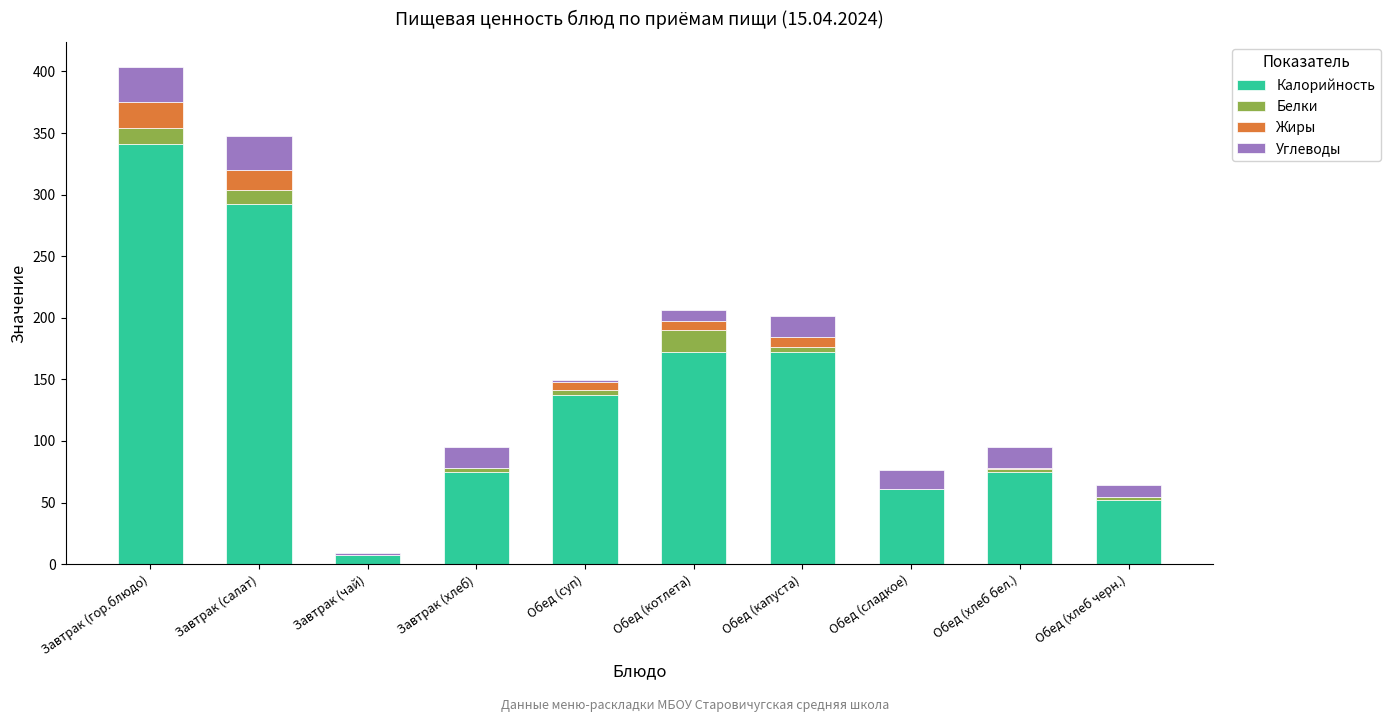

At which category is the sum across all series the highest?

Завтрак (гор.блюдо)